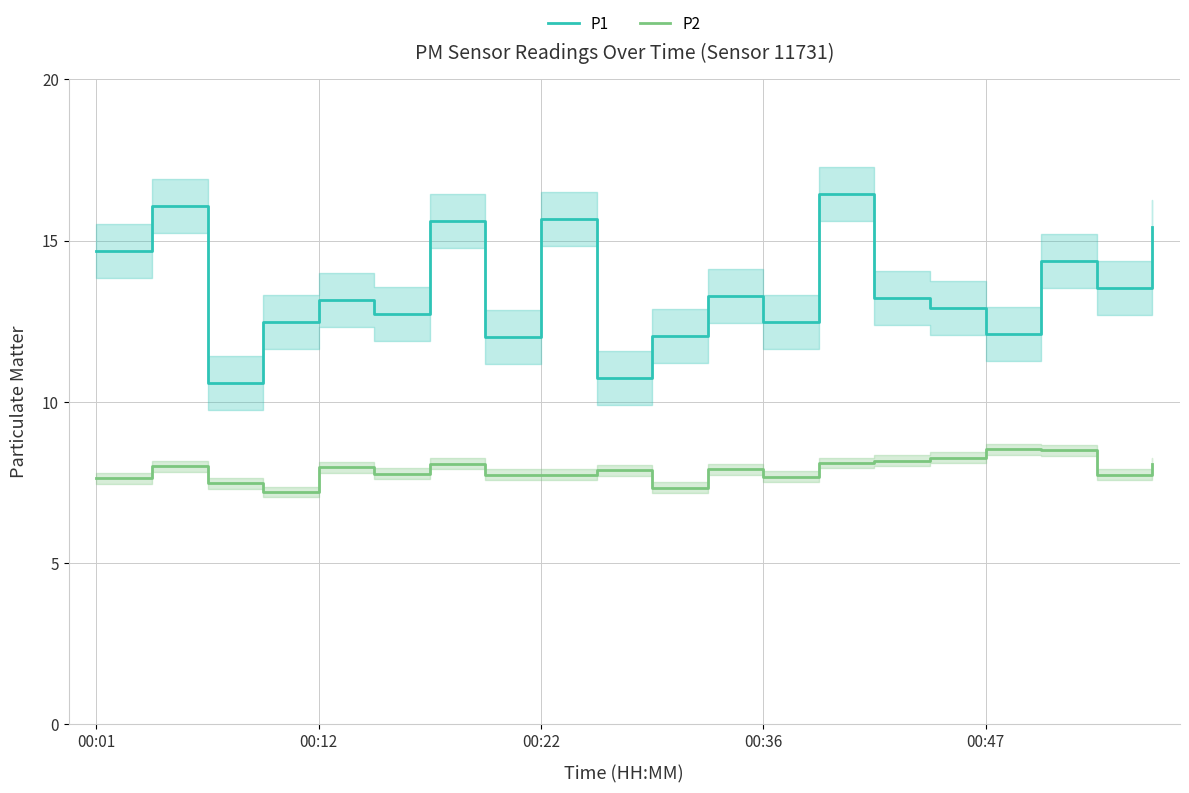

Which series changed the most between 10 and 15?

P2